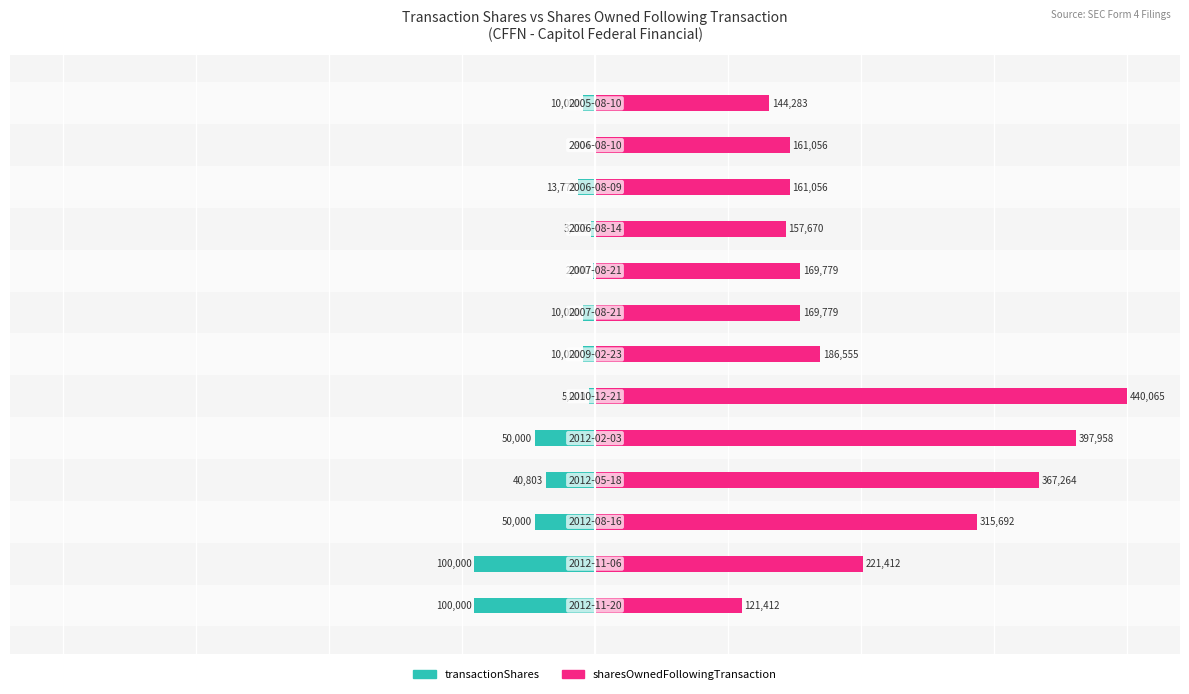

How many groups of bars are there?

13